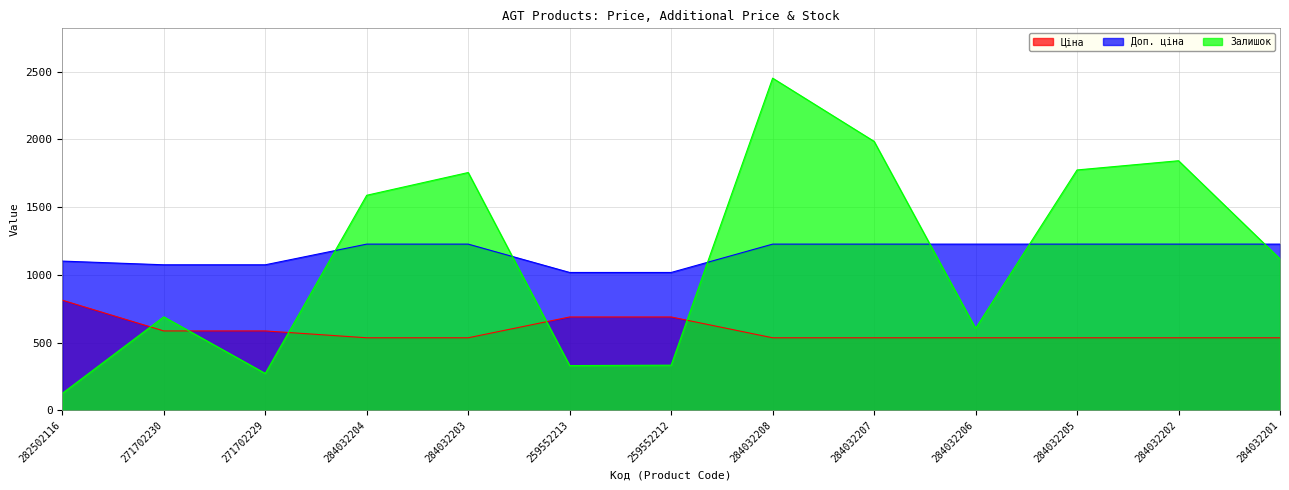

At which category does the chart reach its peak across all series?

284032208